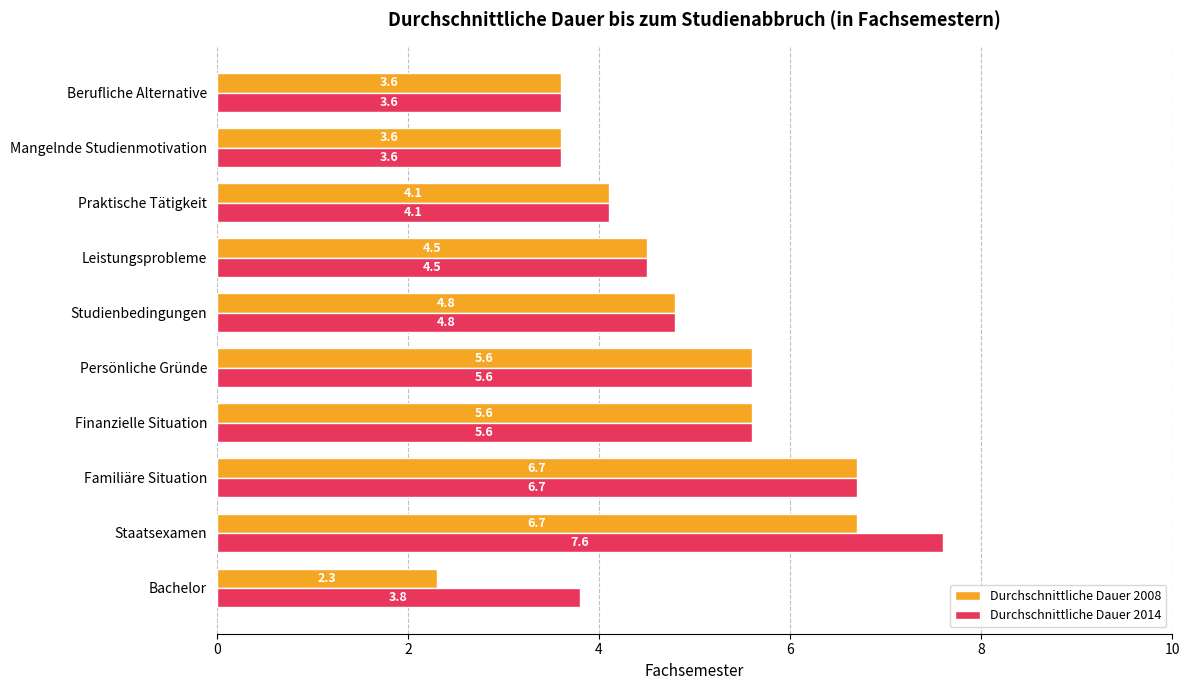

Which series changed the most between Staatsexamen and Berufliche Alternative?

Durchschnittliche Dauer 2014